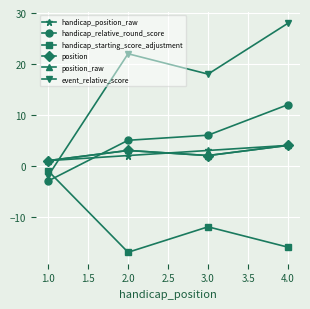

Reading left to right, what are all the values shown in this chart?

handicap_position_raw: 1	2	3	4
handicap_relative_round_score: -3	5	6	12
handicap_starting_score_adjustment: -1	-17	-12	-16
position: 1	3	2	4
position_raw: 1	3	2	4
event_relative_score: -2	22	18	28